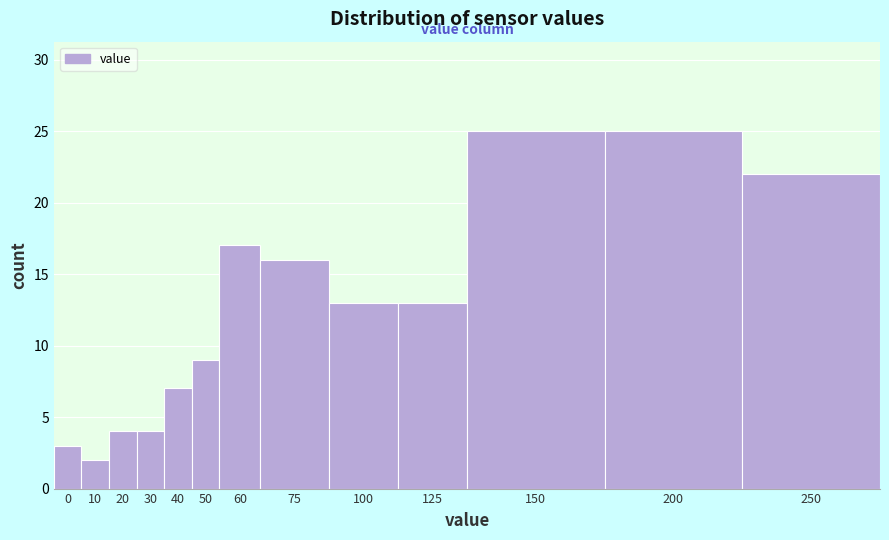

Reading left to right, list all the values displayed in this chart.

0=3	10=2	20=4	30=4	40=7	50=9	60=17	75=16	100=13	125=13	150=25	200=25	250=22